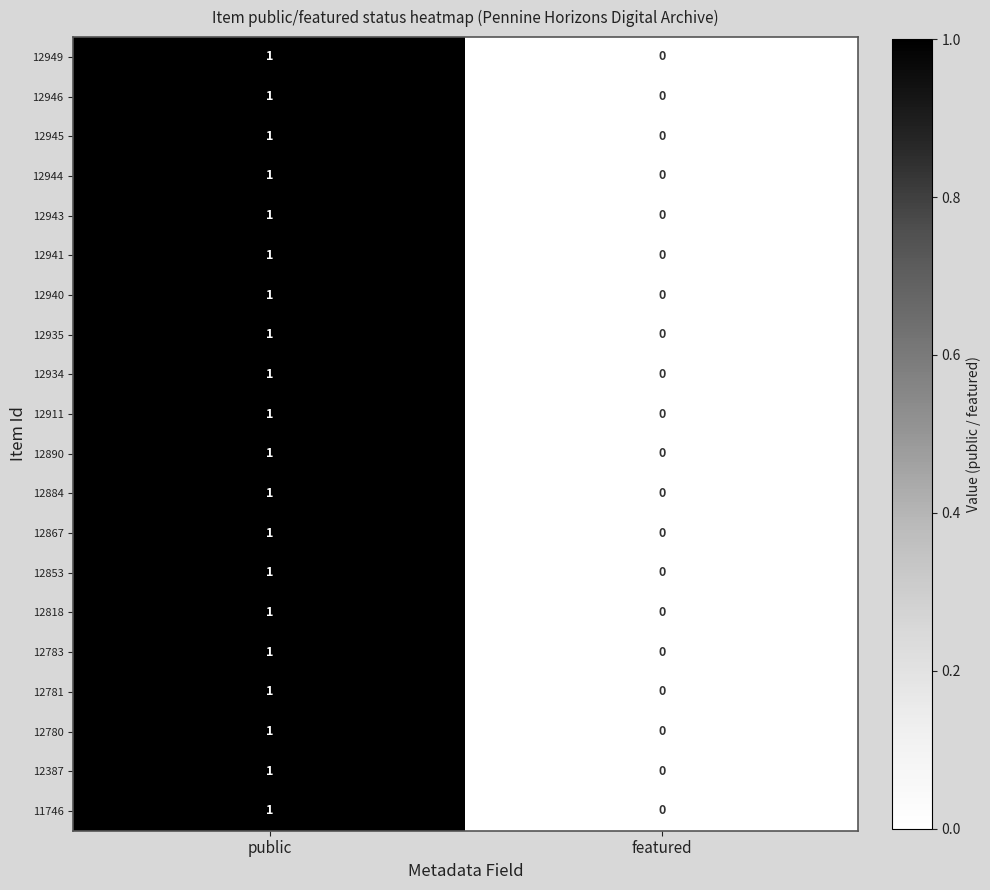

True or false: 12941 has a value of 0 at featured.

True